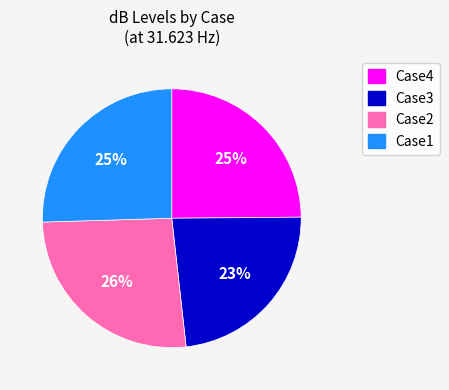

Combined, do Case2 and Case3 account for over 50%?

No